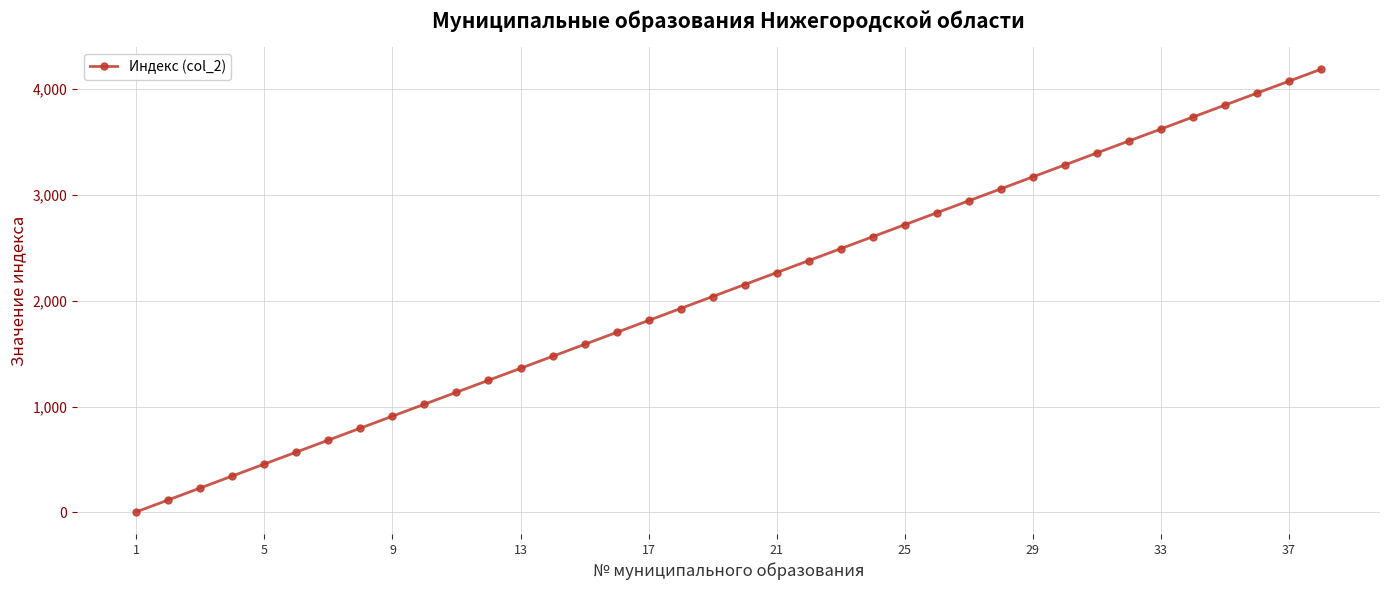

True or false: there are more than 2 points higher than both neighbors.

False